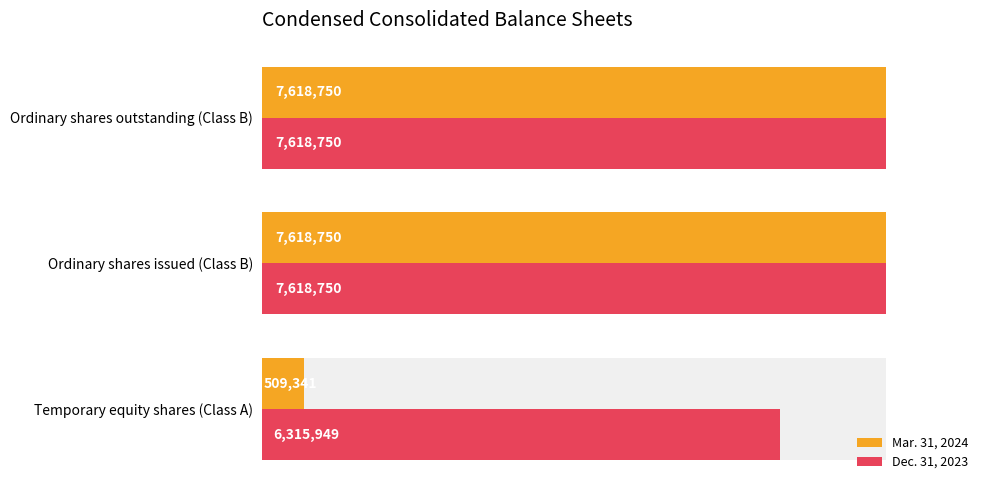

What is the value of the Dec. 31, 2023 bar at the 2nd from the left?

7618750